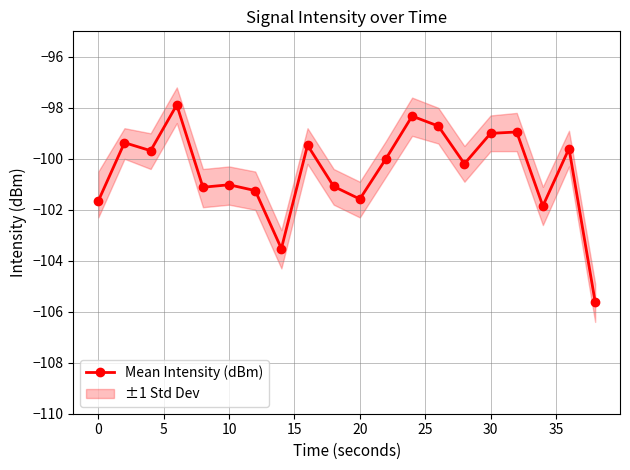

How many points are higher than both their immediate neighbors (excluding endpoints)?

7